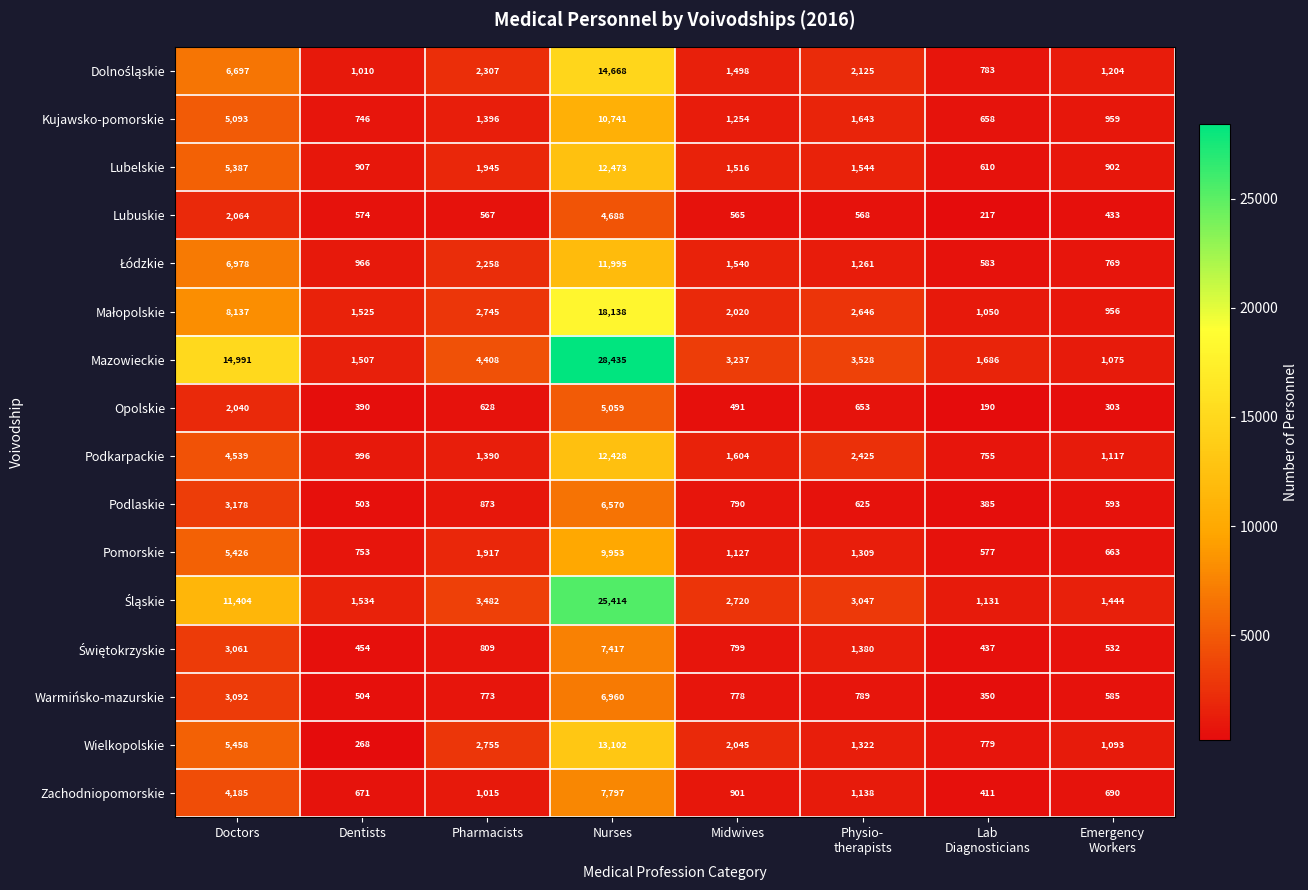

The Lubuskie series shows 4688 at Nurses. True or false?

True